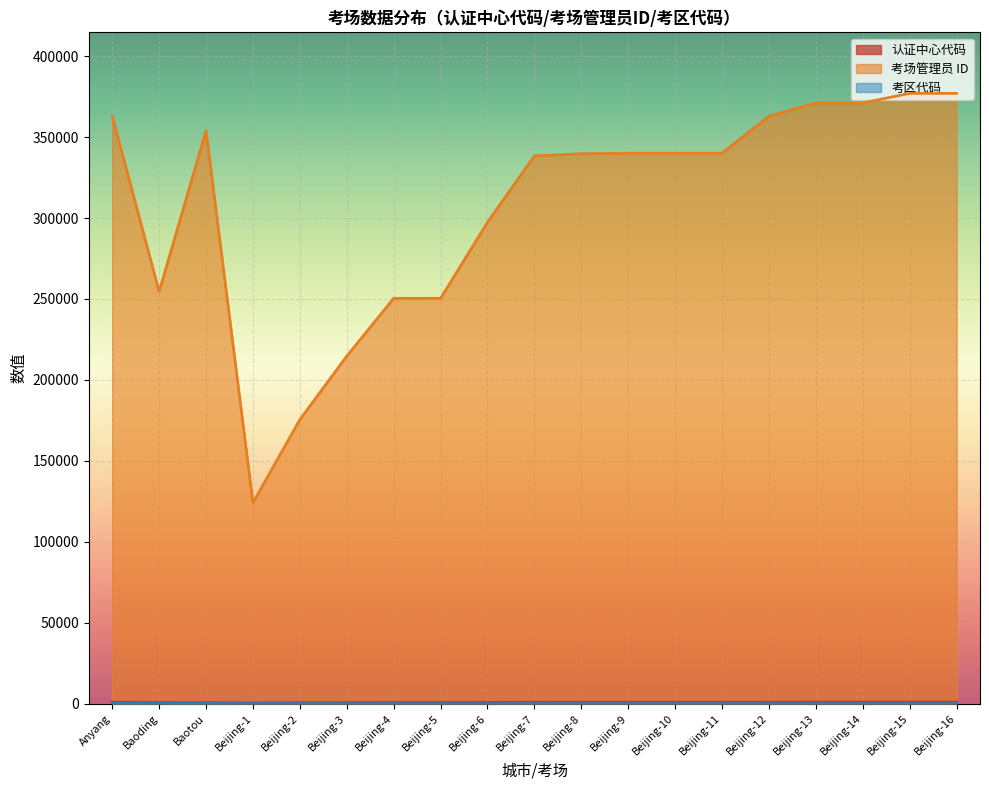

At which category is the sum across all series the highest?

Beijing-16